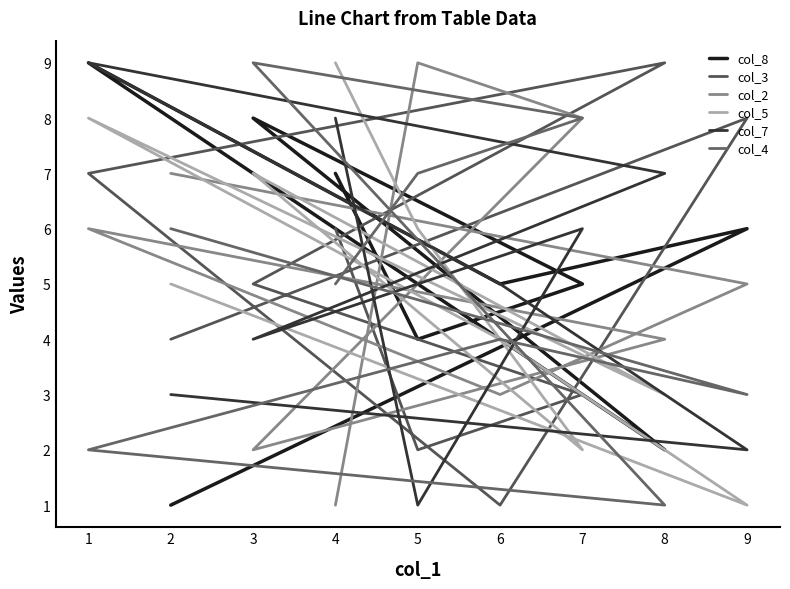

True or false: col_8 and col_2 cross at least once.

True